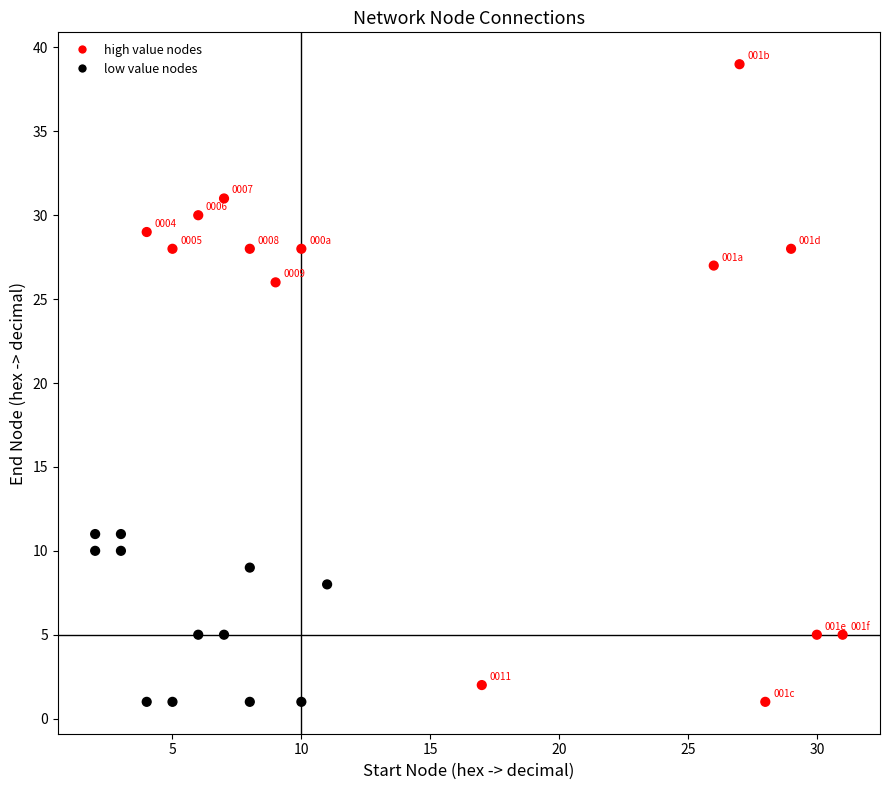

What Y value in the scatter plot is closest to 20?

26